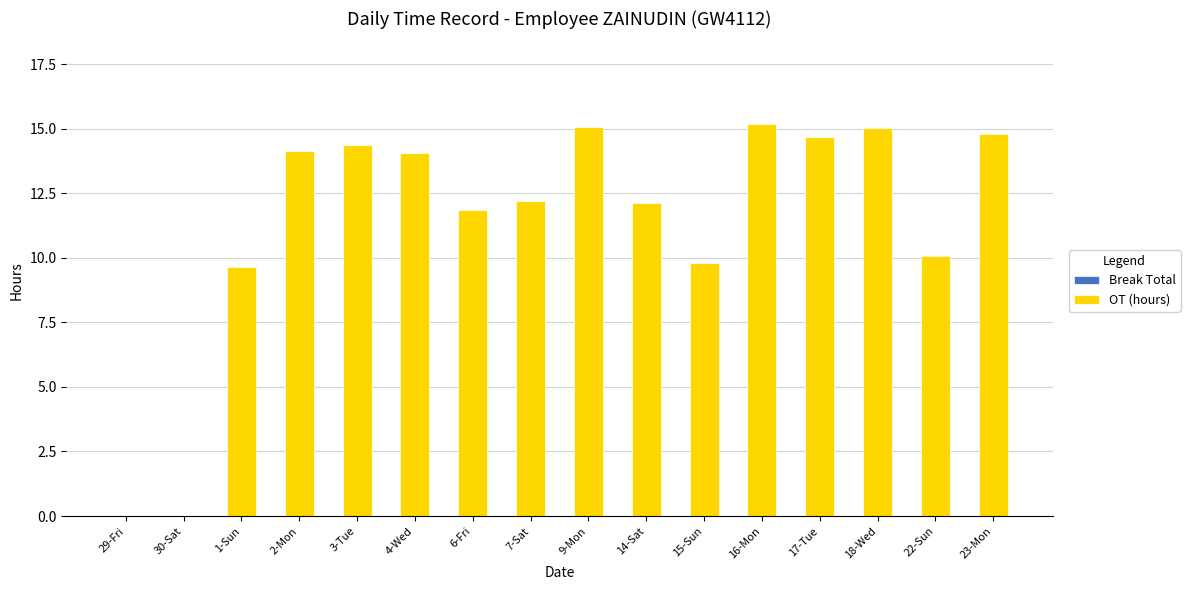

True or false: the data shows 15.1 at 9-Mon.

True